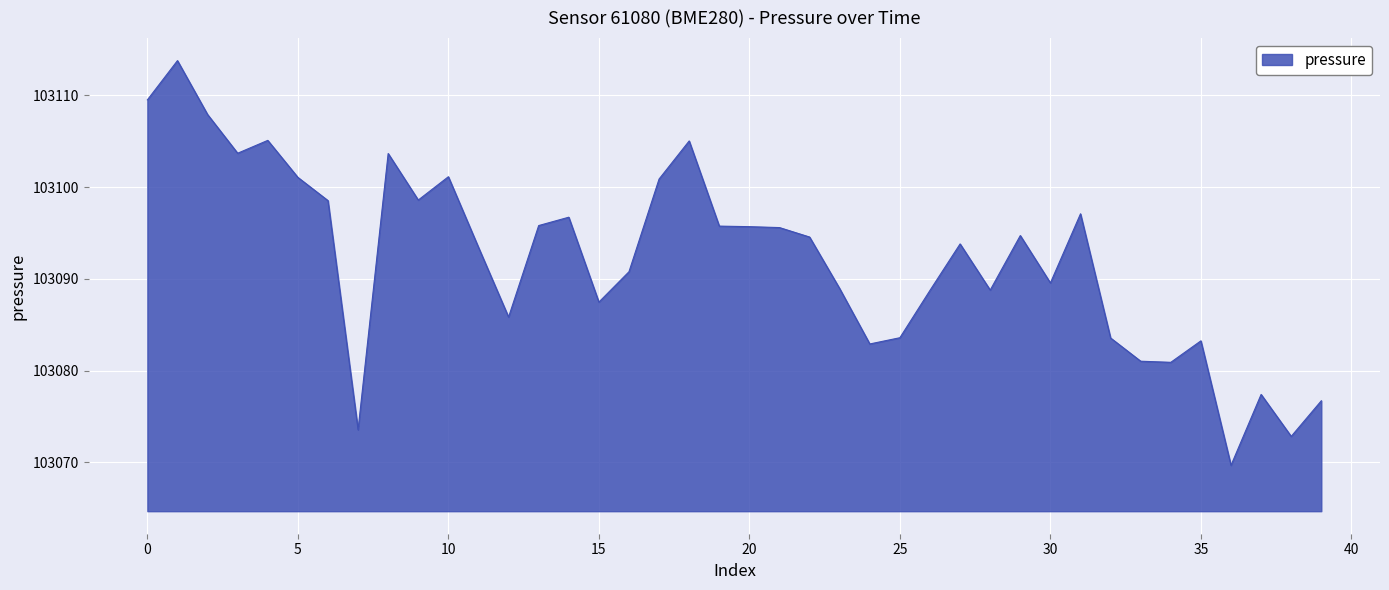

What is the minimum value shown in the chart?

103069.7